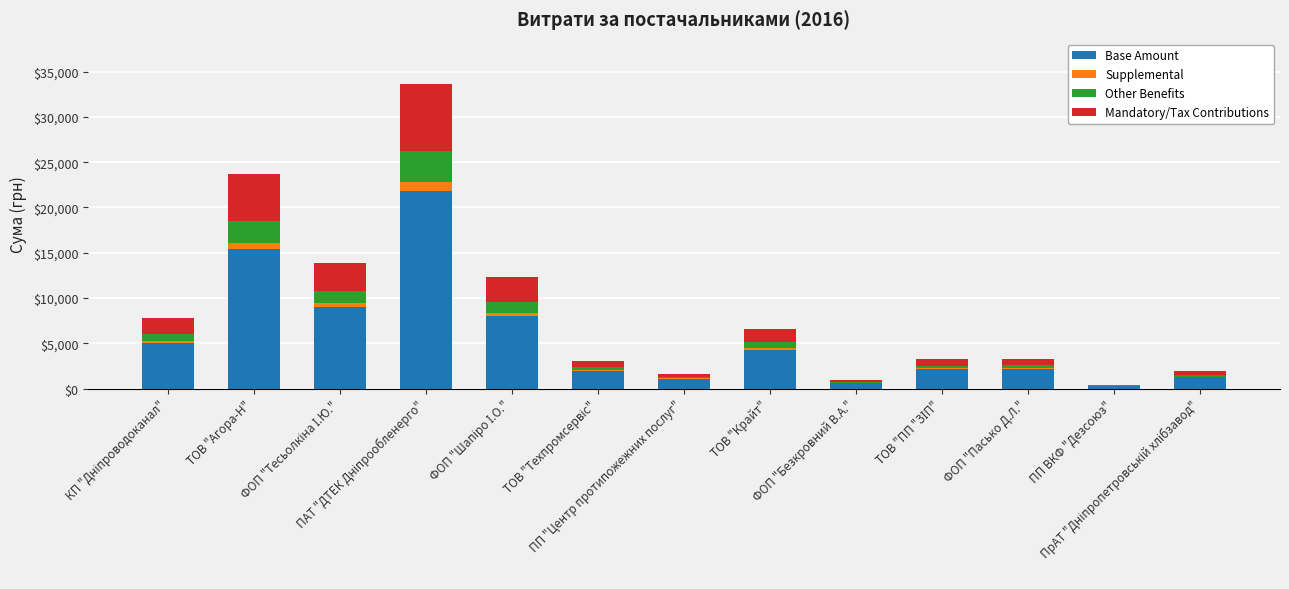

What is the maximum value for Base Amount?

21836.1